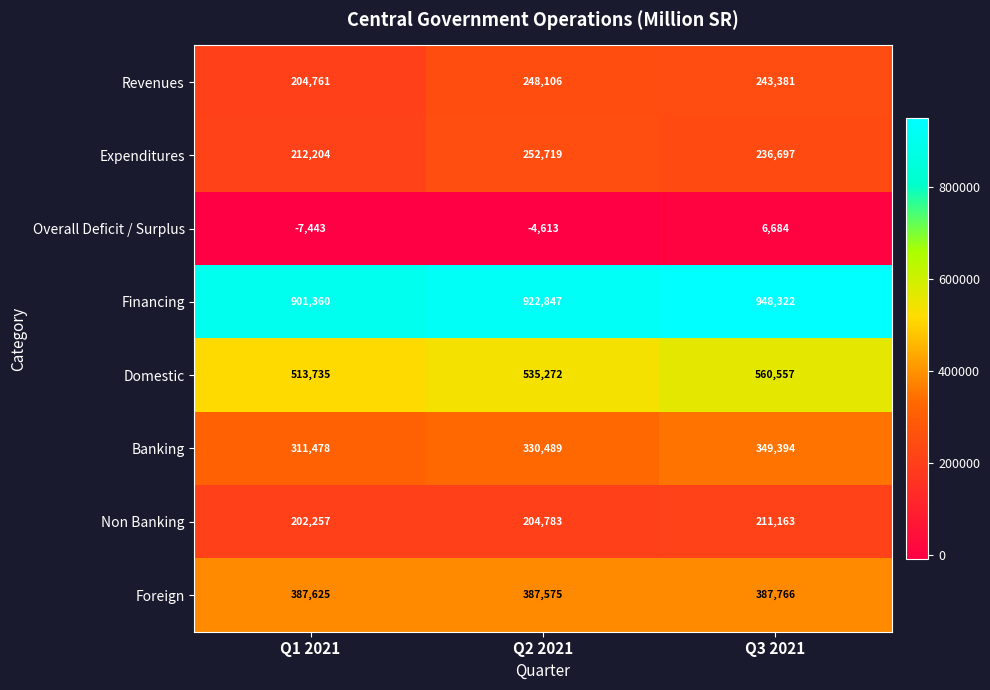

How many distinct data groups are displayed?

8